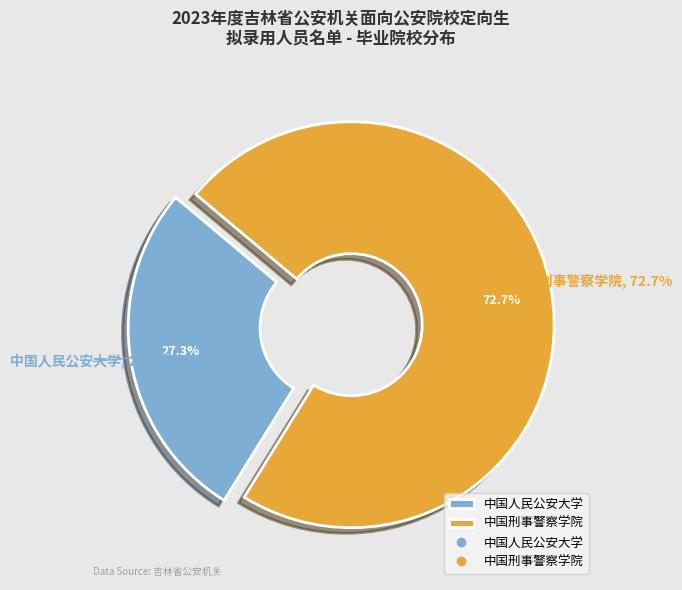

Which slice is the largest?

中国刑事警察学院